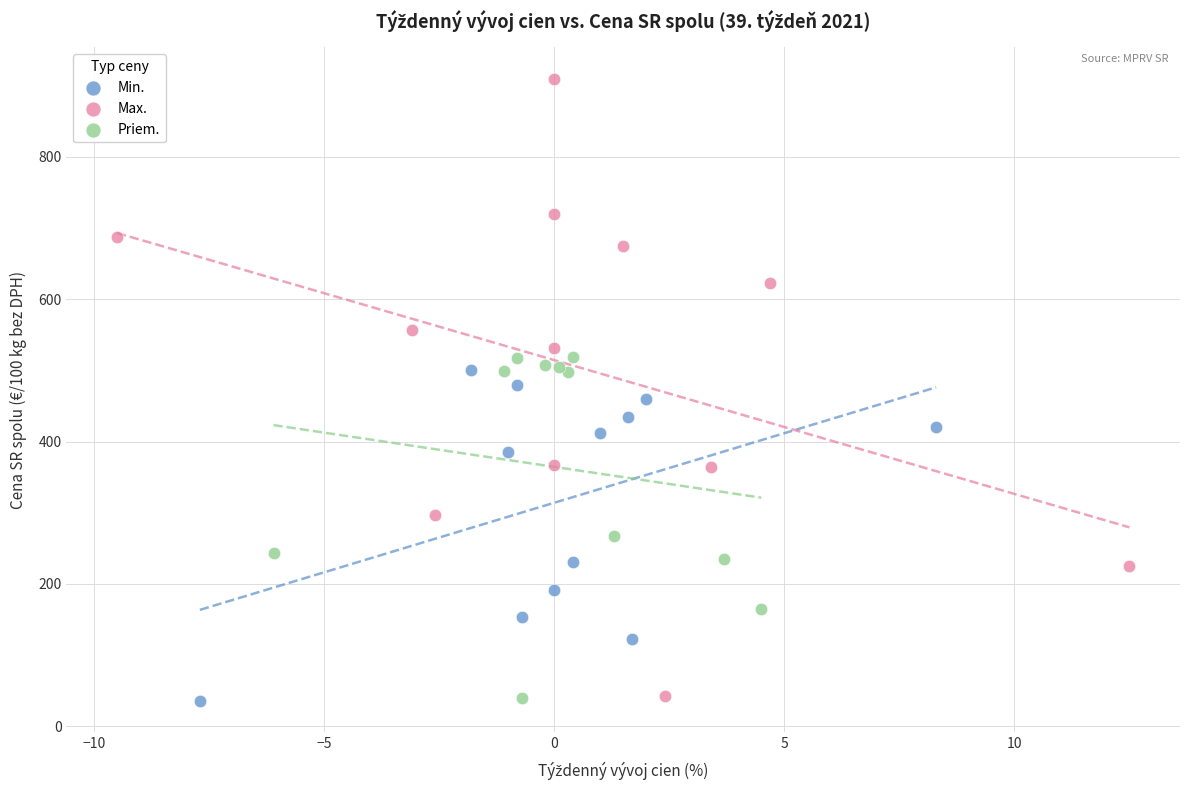

Which series has the largest Y range (max minus min)?

Max.